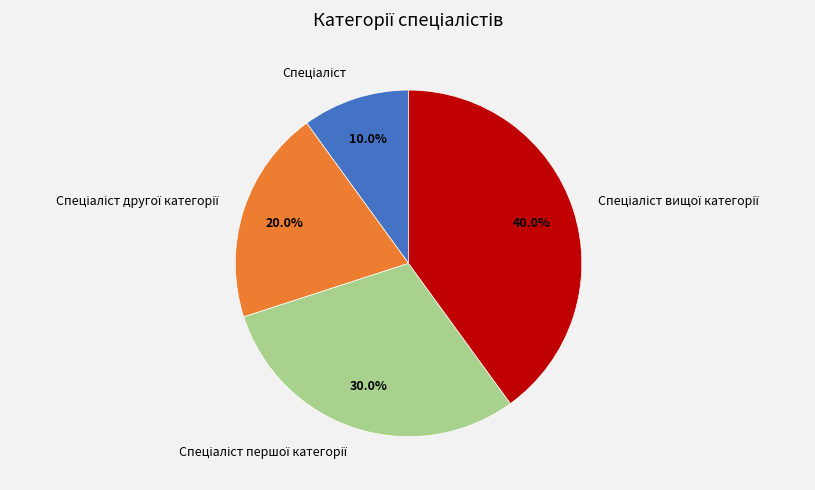

Is there any slice that represents more than half of the pie?

No